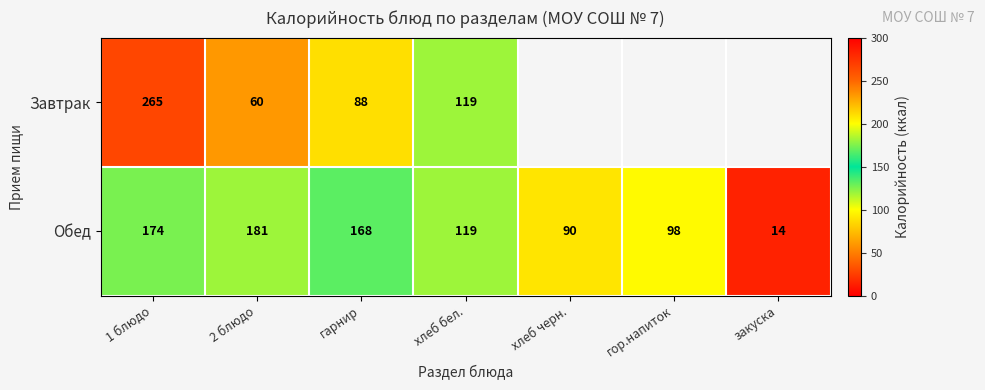

What is the maximum value shown in the chart?

265.0